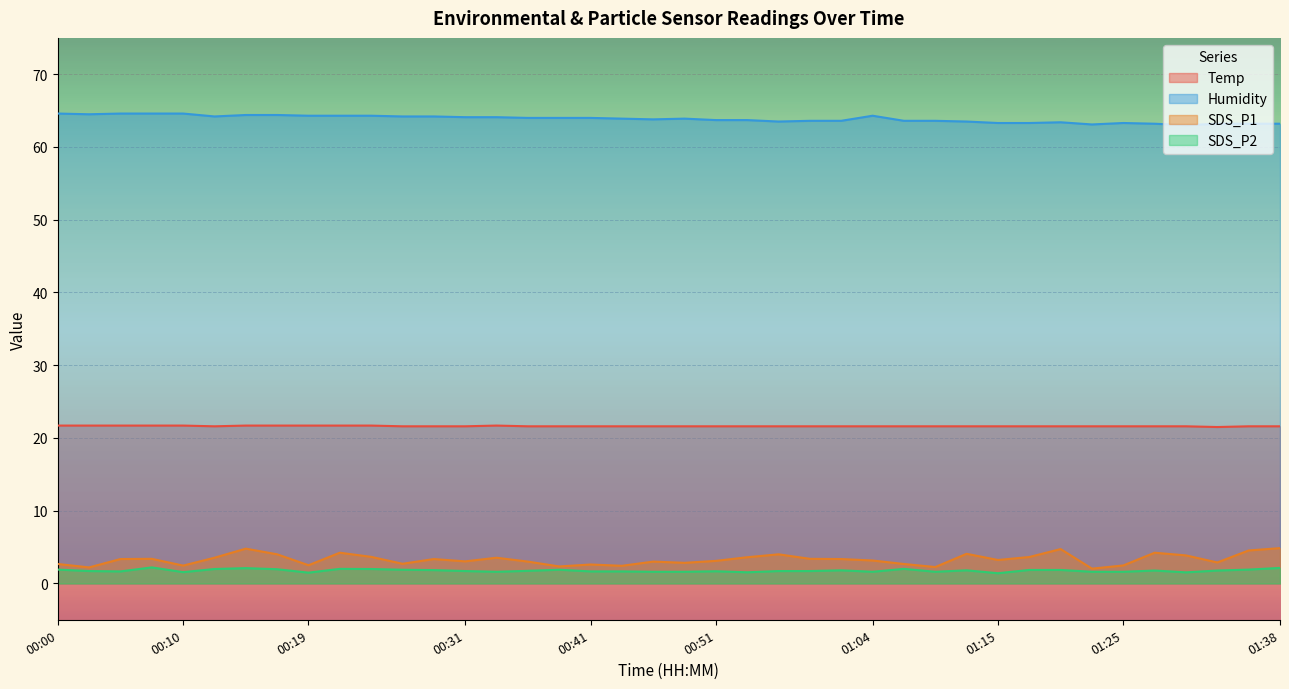

What are all the series names shown in the legend?

Temp, Humidity, SDS_P1, SDS_P2